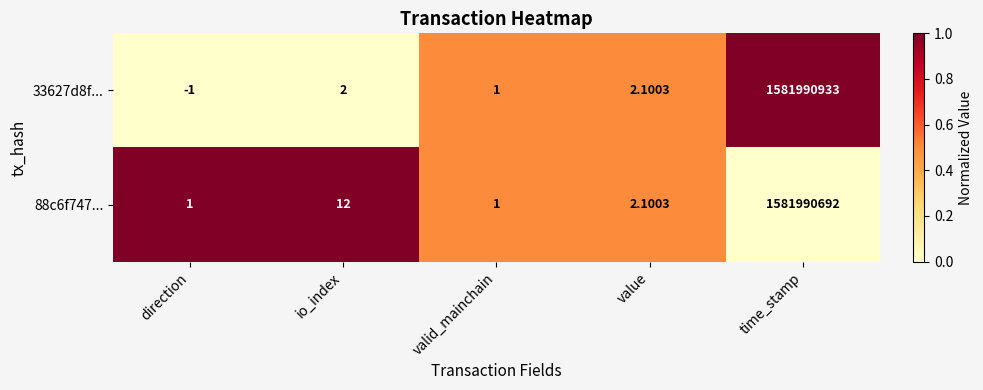

Which series has the largest total across all categories?

33627d8f...